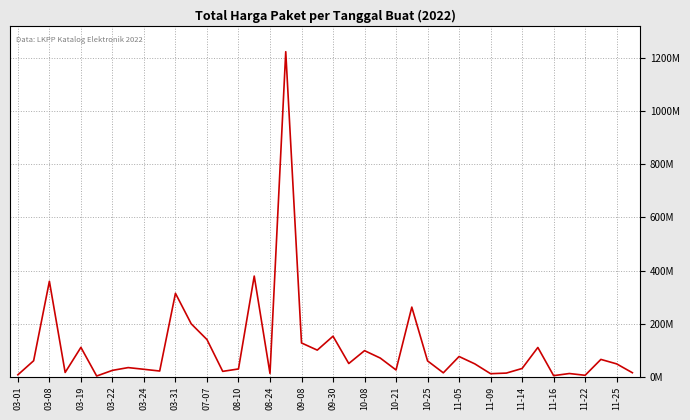

Does the chart have visible grid lines?

Yes